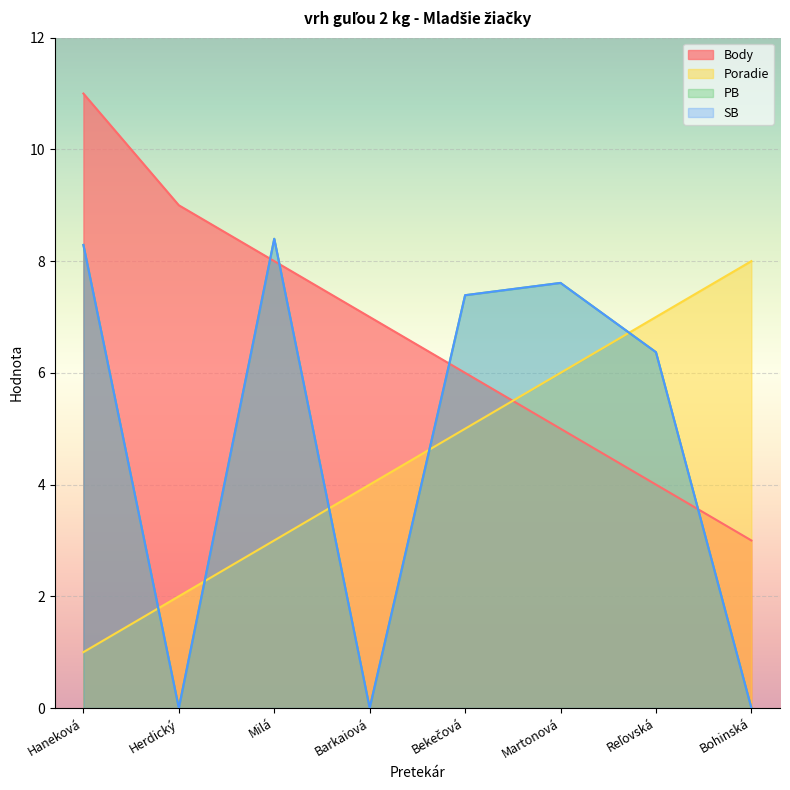

What is the difference between the SB values at Haneková and Barkaiová?

8.3